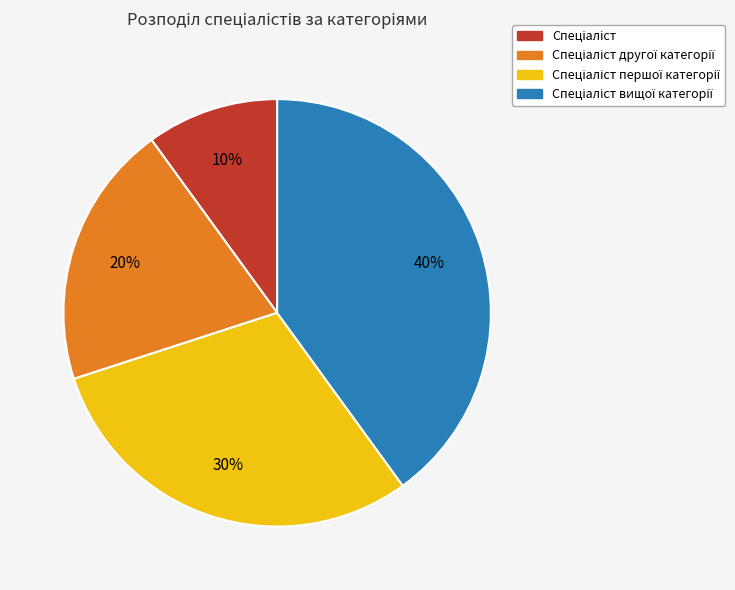

To the nearest percent, what is the difference between the largest and smallest slice percentages?

30%